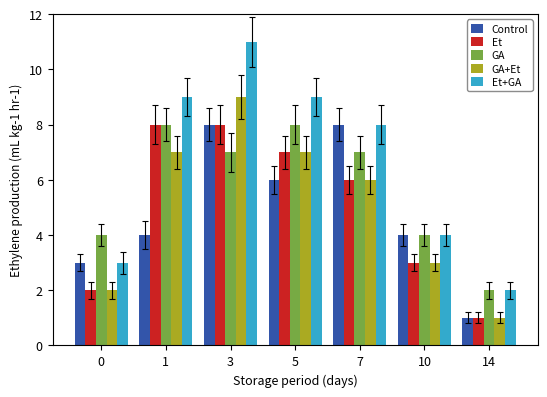

How many data points does each series have?

7